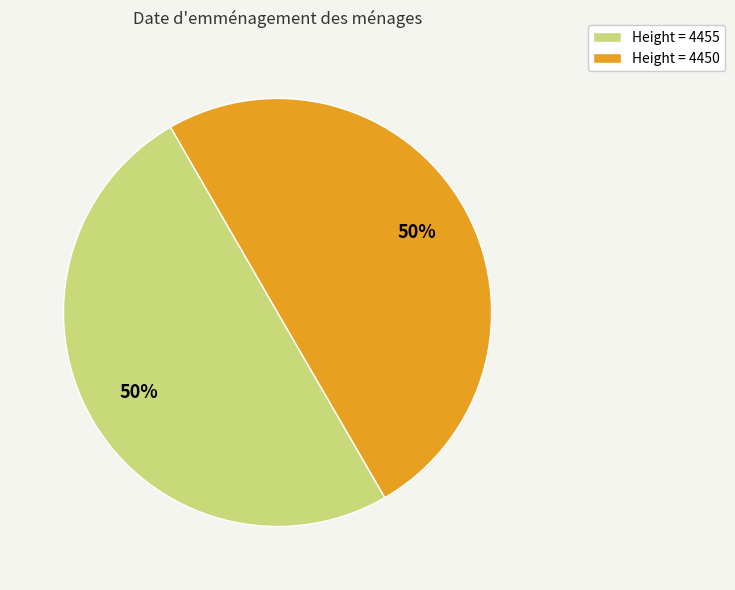

Approximately how many times larger is the value at Height = 4455 compared to Height = 4450?

1.0